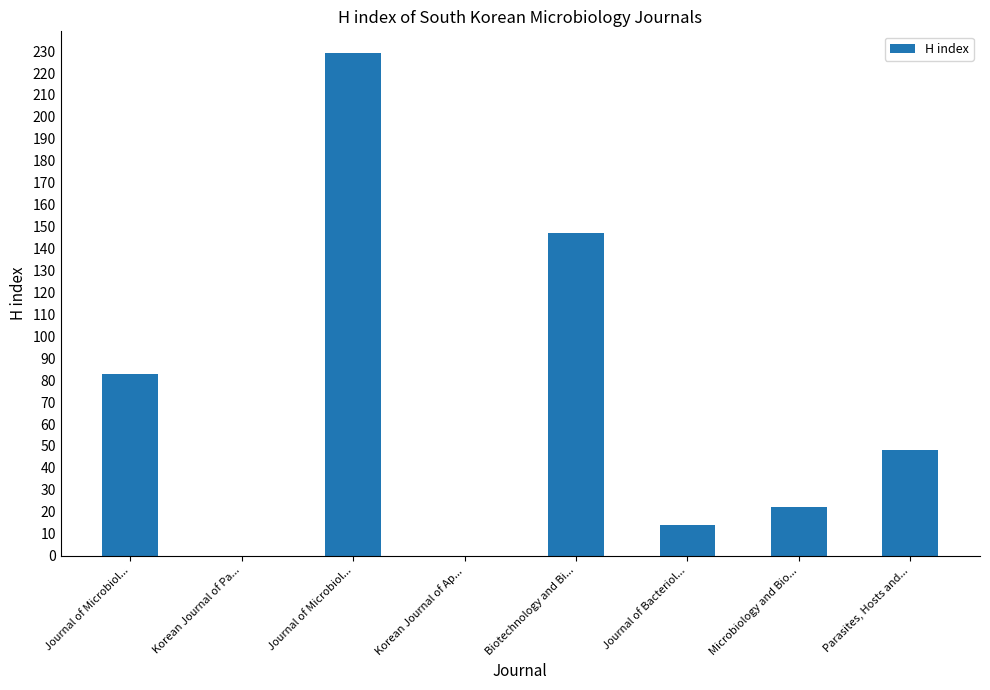

Count the number of categories in the chart.

8